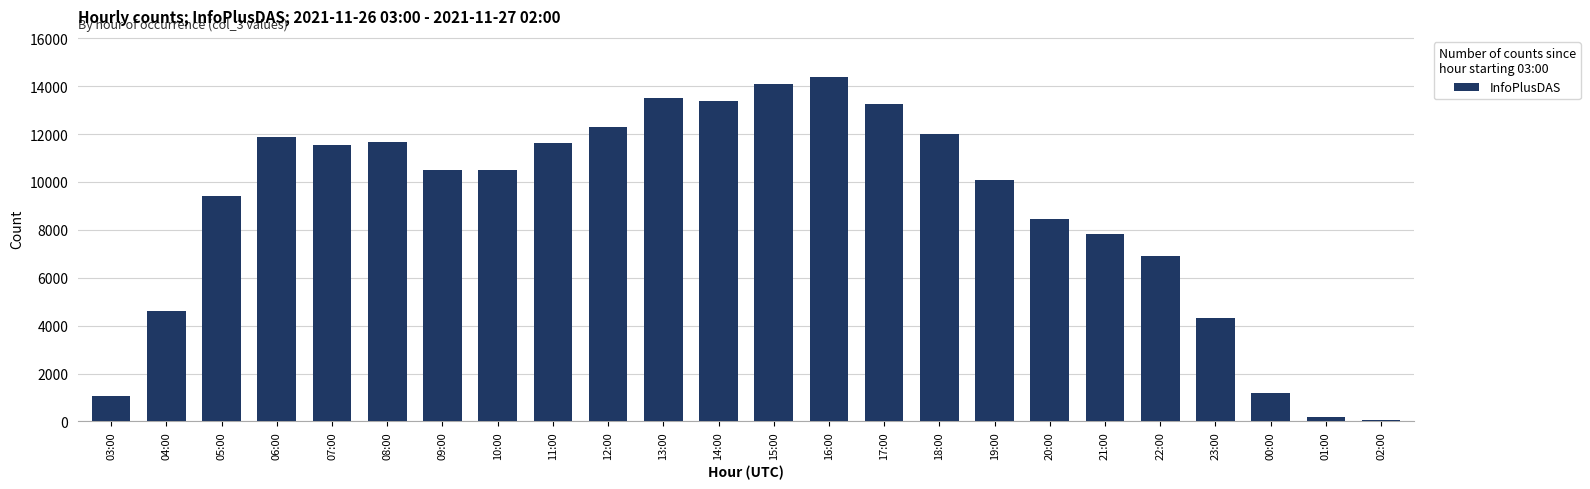

Which label corresponds to the smallest value in the chart?

02:00